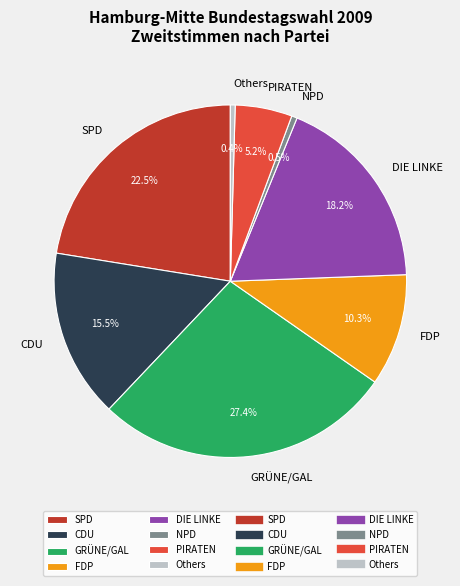

What portion of the pie excludes CDU?

84.5%